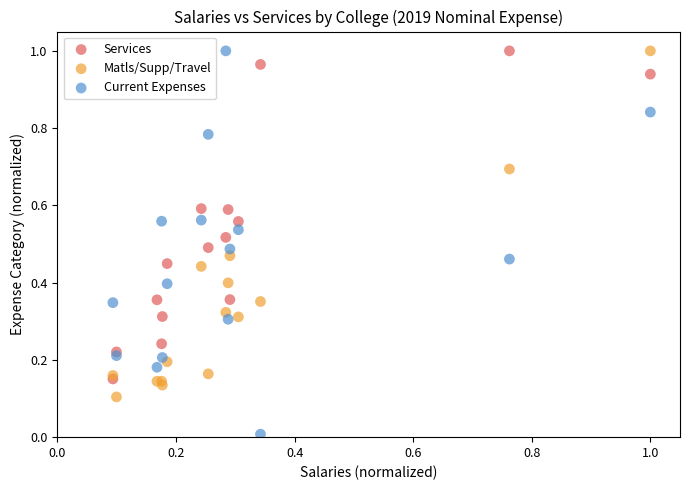

What are all the series names shown in the legend?

Services, Matls/Supp/Travel, Current Expenses